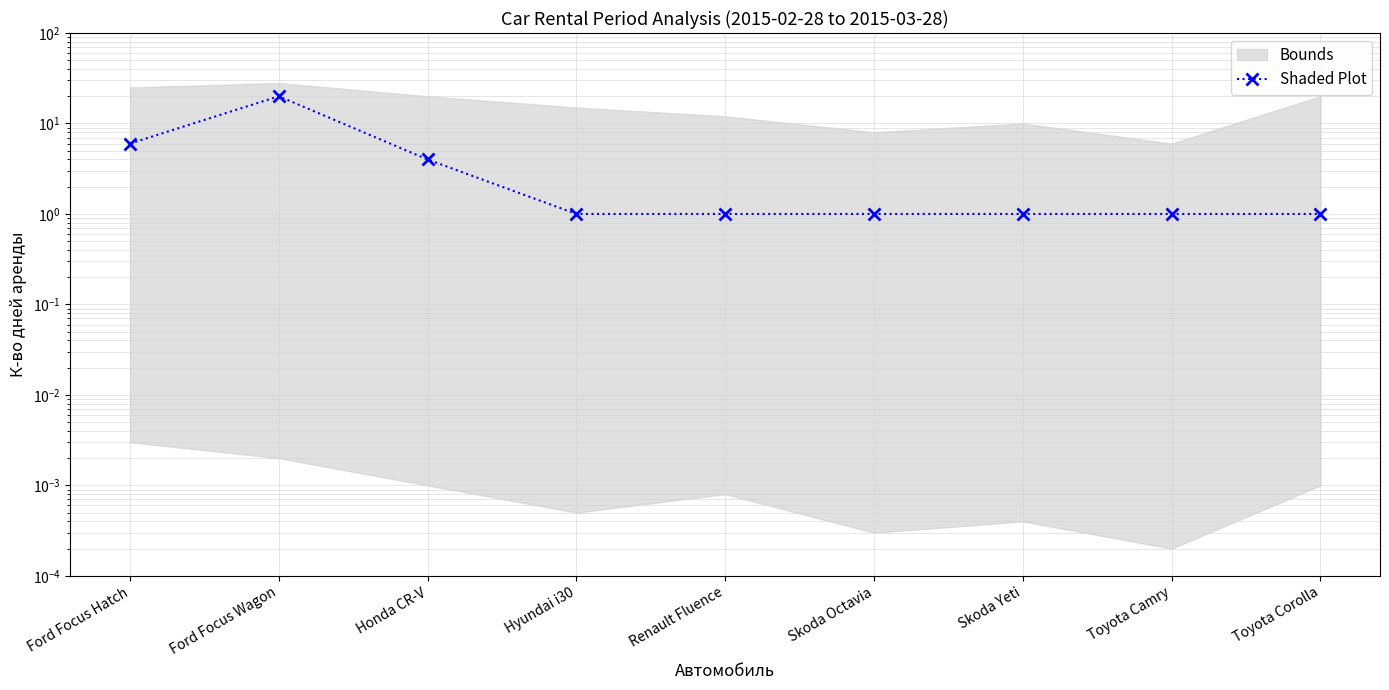

What is the average value?

4